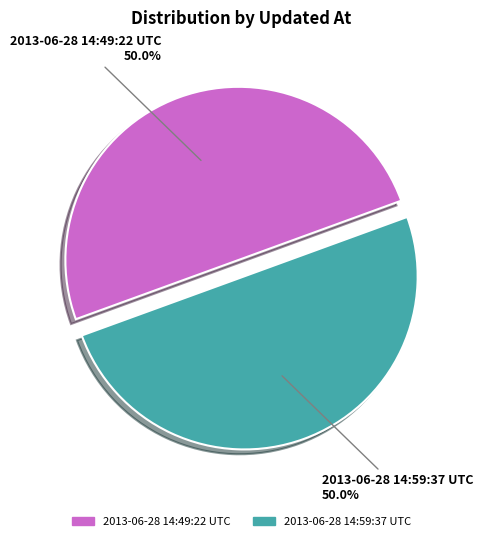

Approximately how many times larger is the value at 2013-06-28 14:59:37 UTC compared to 2013-06-28 14:49:22 UTC?

1.0